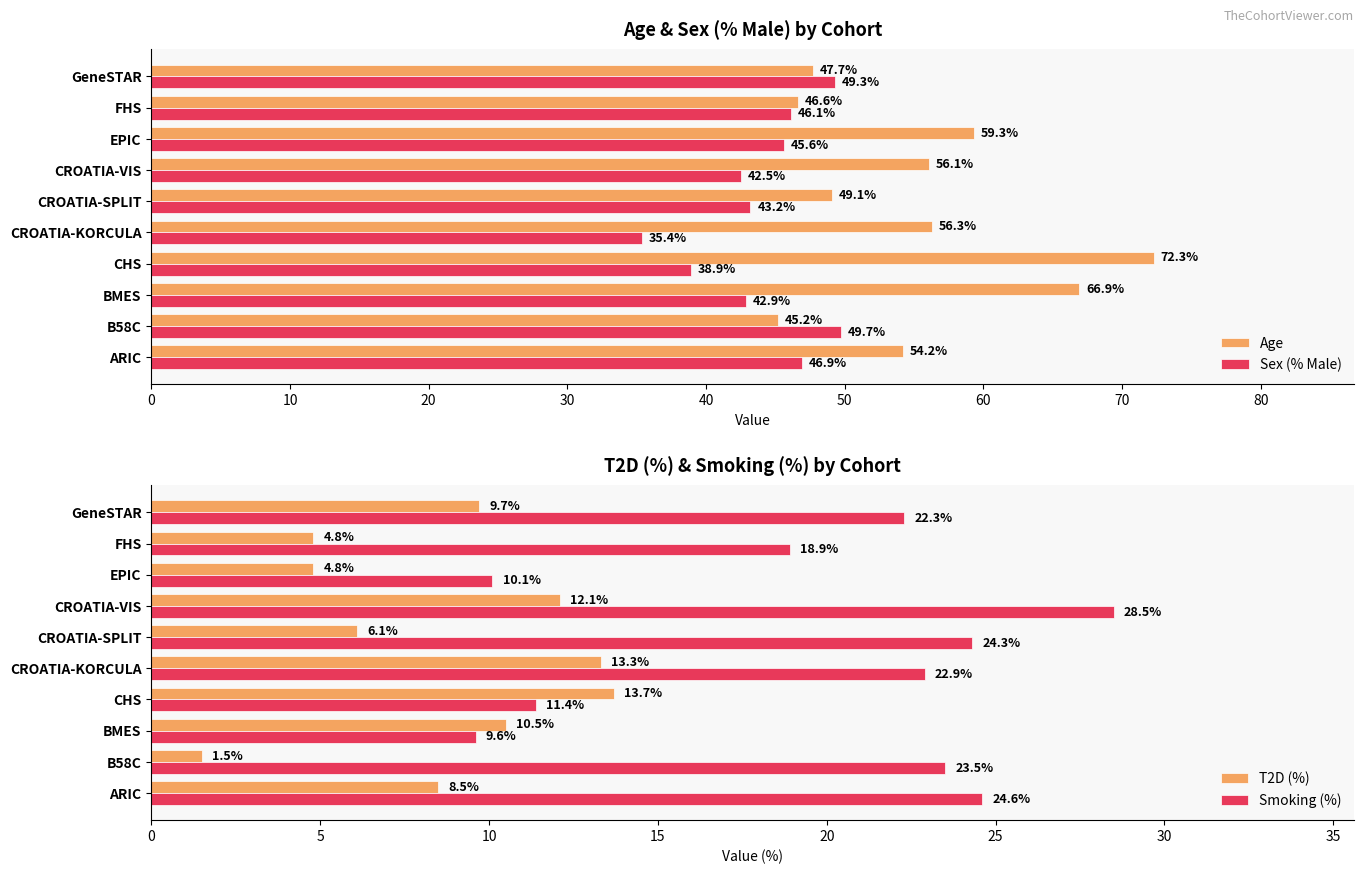

How many data points in Smoking (%) are above 22?

6